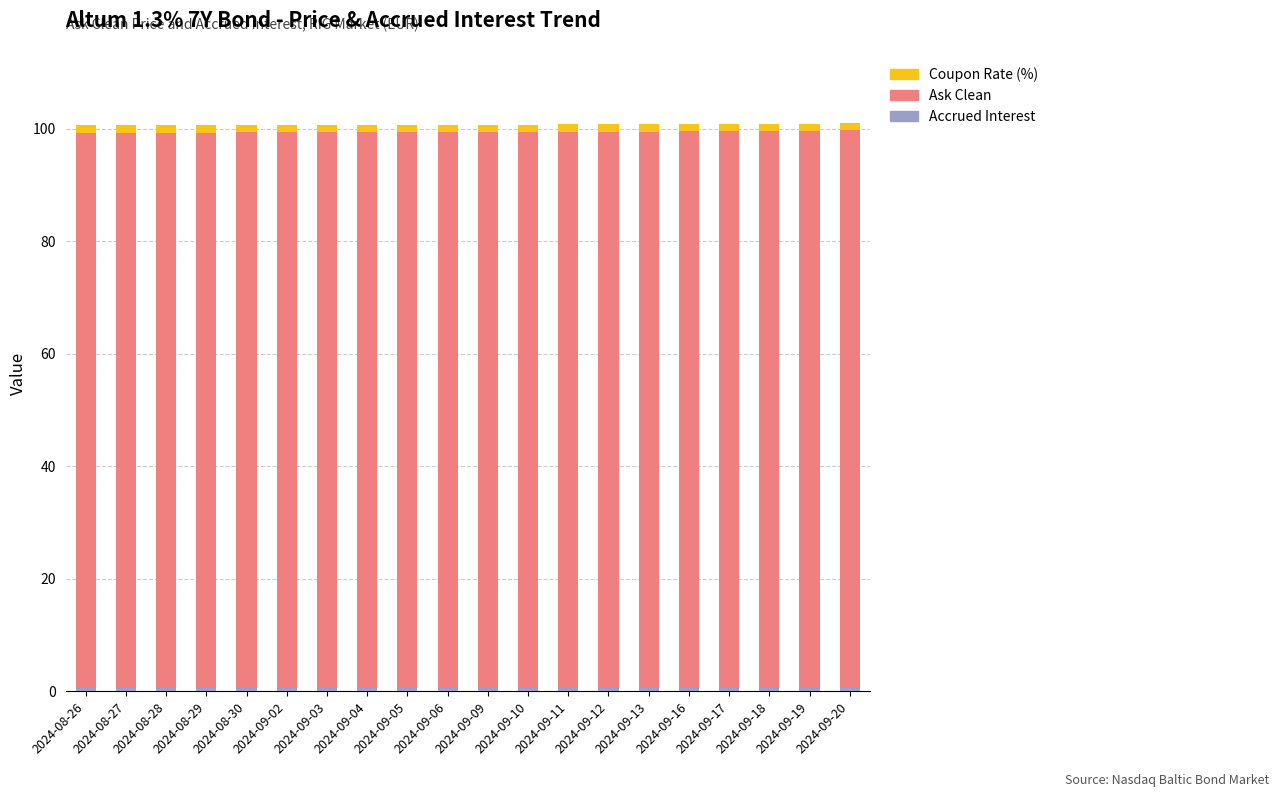

Does the chart contain any negative values?

No